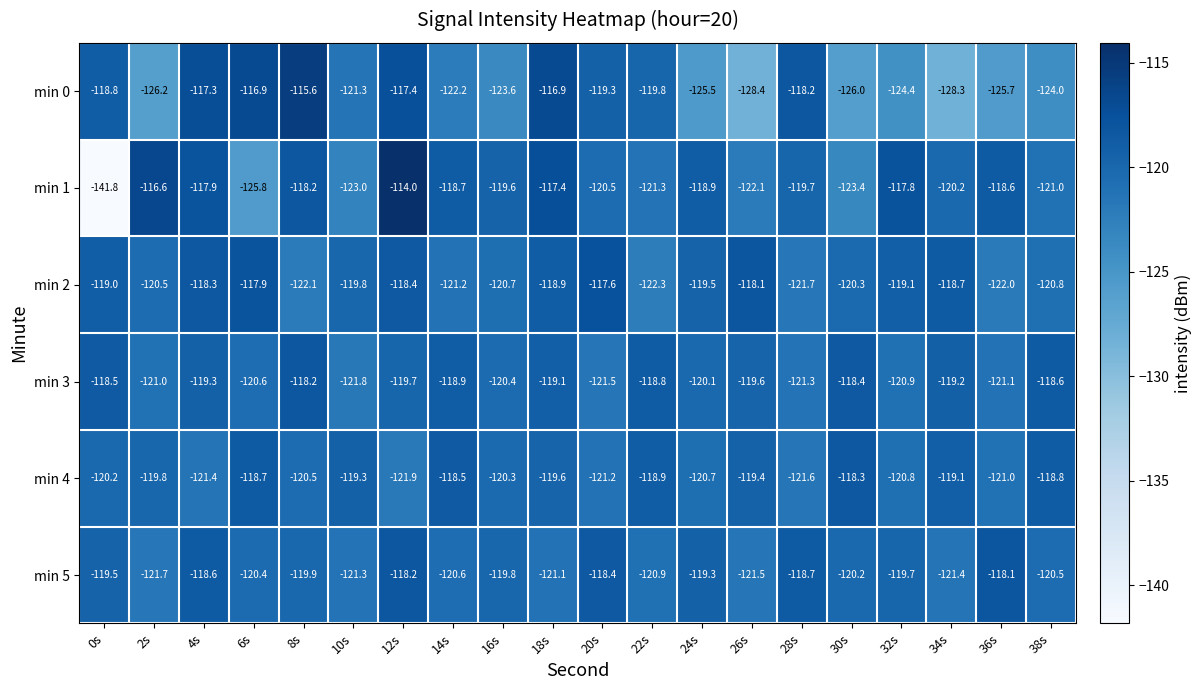

Is it true that min 3 equals -118.8 at 22s?

True